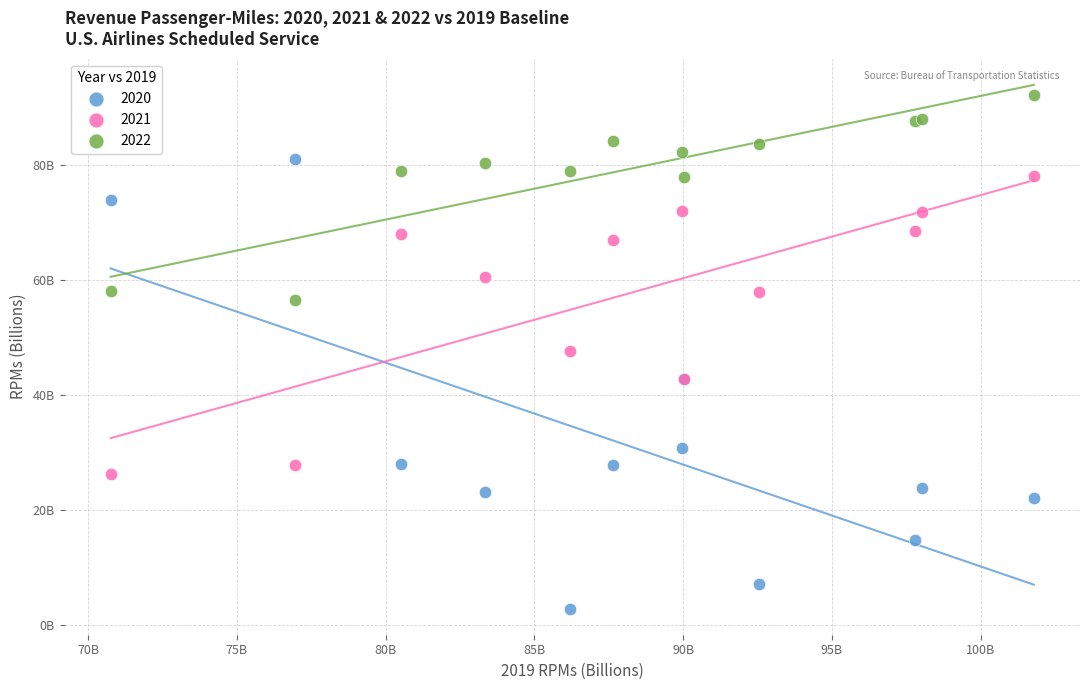

What are all the series names shown in the legend?

2020, 2021, 2022